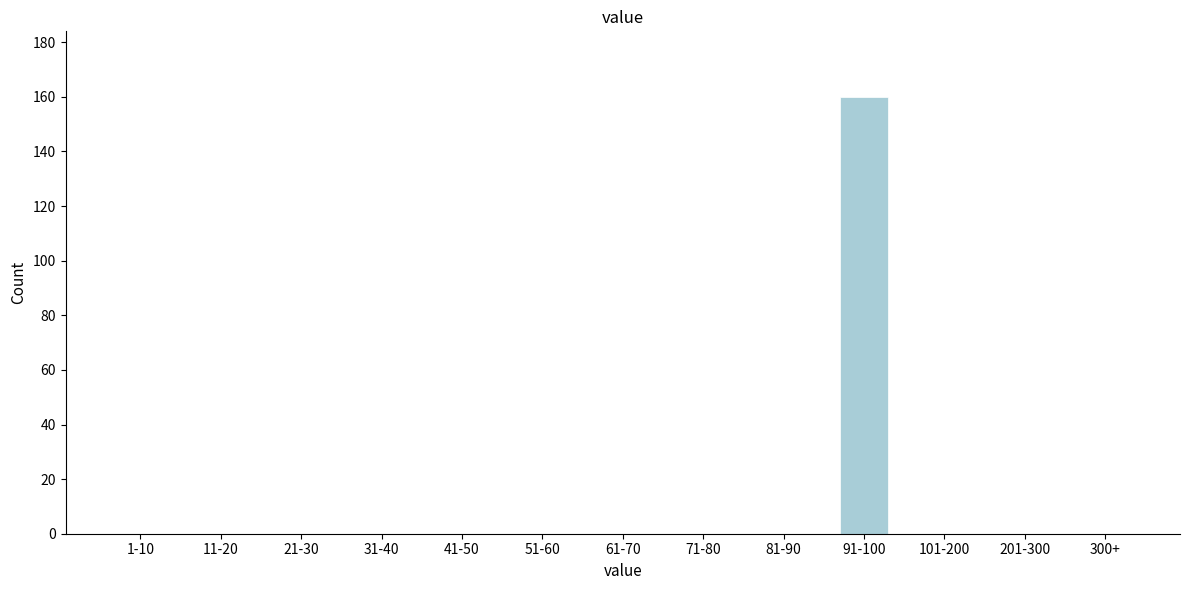

Reading left to right, extract all data points from this chart.

1-10=0	11-20=0	21-30=0	31-40=0	41-50=0	51-60=0	61-70=0	71-80=0	81-90=0	91-100=160	101-200=0	201-300=0	300+=0